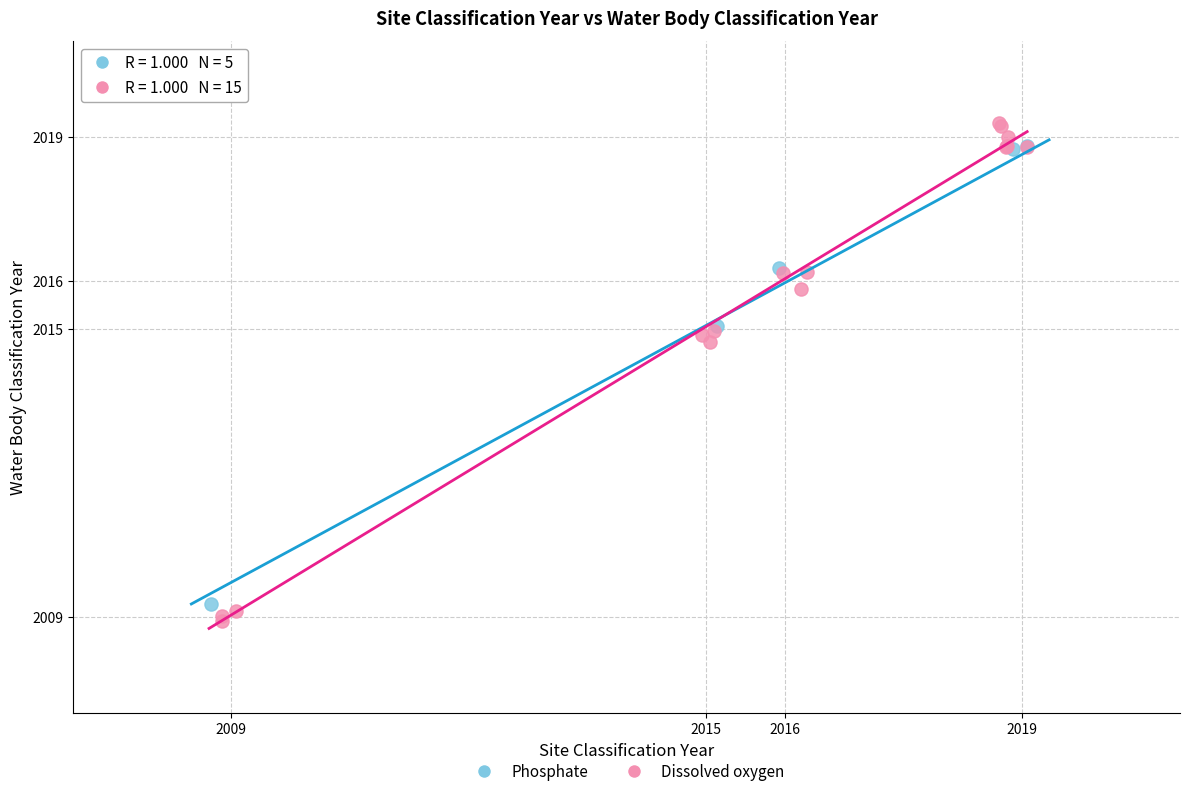

Which series has the largest Y range (max minus min)?

Dissolved oxygen